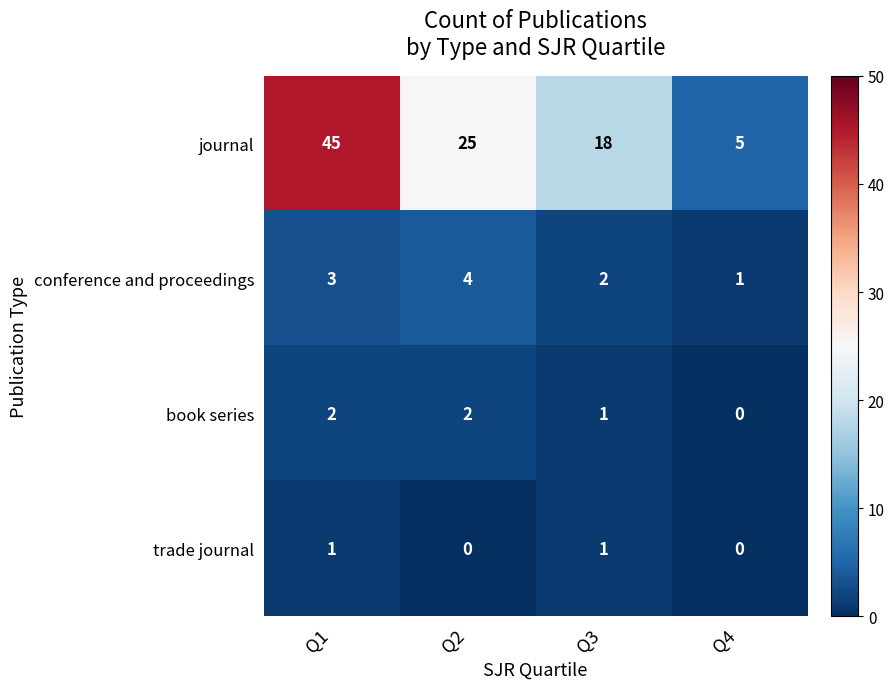

Reading left to right, extract all data points from this chart.

journal: Q1=45	Q2=25	Q3=18	Q4=5
conference and proceedings: Q1=3	Q2=4	Q3=2	Q4=1
book series: Q1=2	Q2=2	Q3=1	Q4=0
trade journal: Q1=1	Q2=0	Q3=1	Q4=0